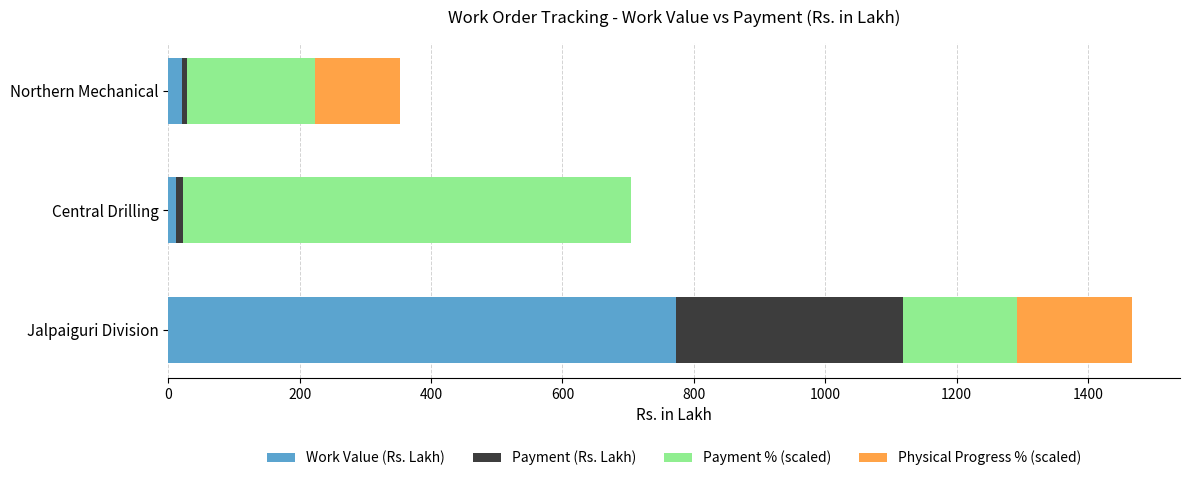

Where is Work Value (Rs. Lakh) nearest to the value 392?

Northern Mechanical